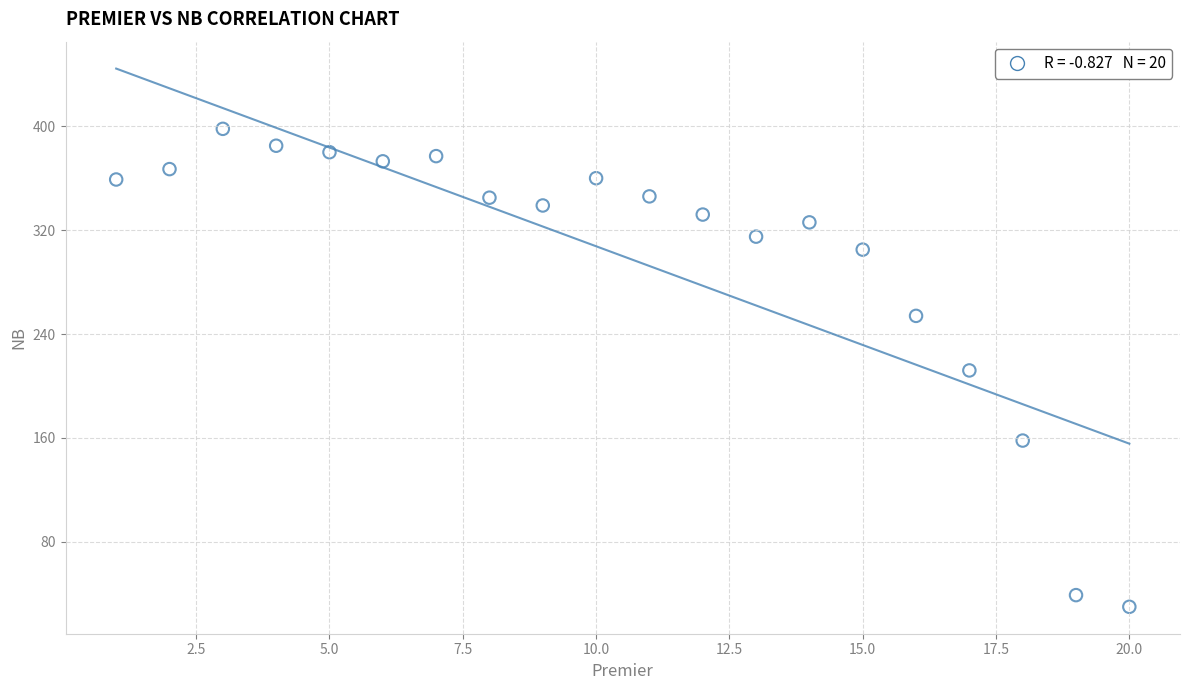

What is the range of X values (max minus min)?

19